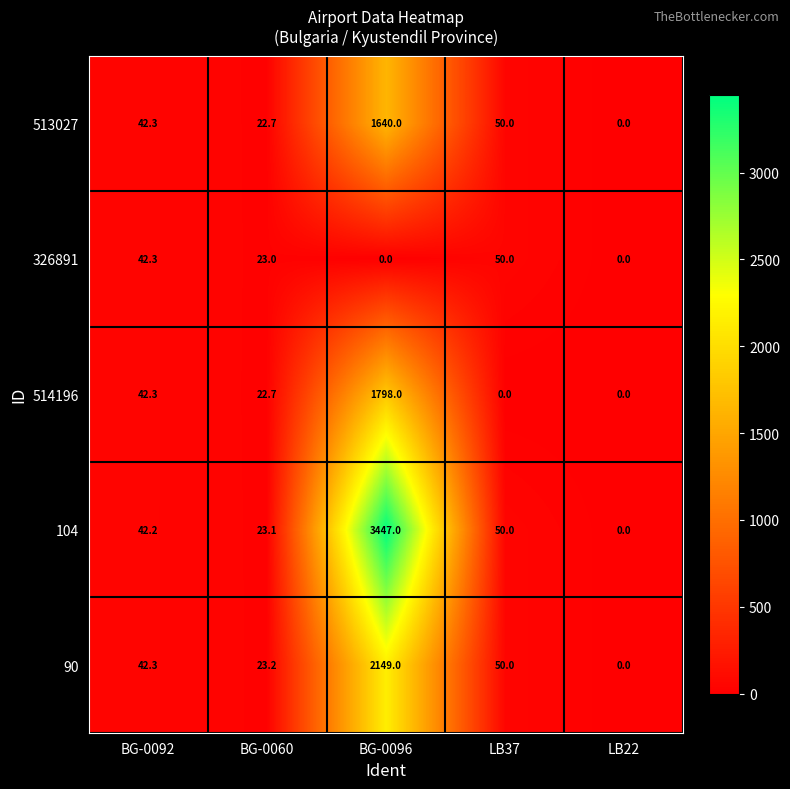

How many series are shown in this chart?

5